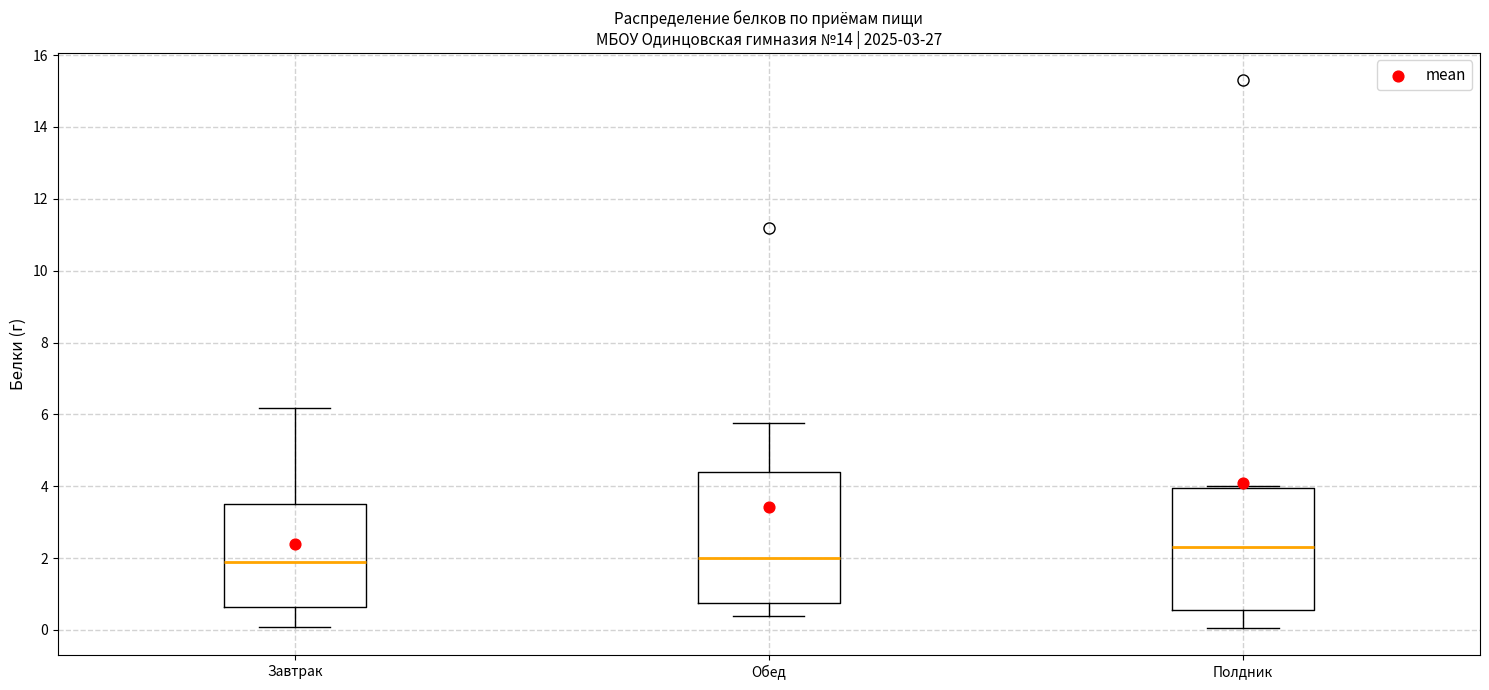

Reading left to right, read every box against the y-axis: the position of its median line, the range the box covers, and the ends of its whiskers. The values are not printed on the chart, so give them approximately, as read against the axis.

Завтрак: median 2.0, box 0.6 to 3.6, whiskers 0.0 to 6.2
Обед: median 2.0, box 0.8 to 4.4, whiskers 0.4 to 5.8
Полдник: median 2.4, box 0.6 to 4.0, whiskers 0.0 to 4.0